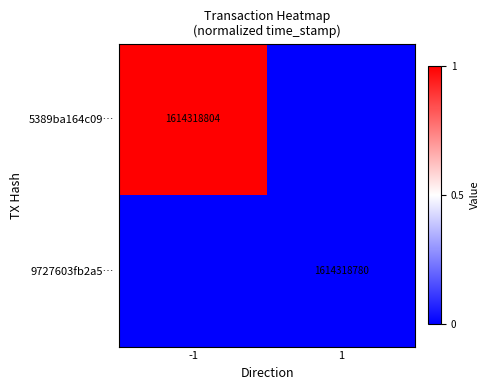

True or false: 9727603fb2a5… has a value of 2410691985 at 1.

False